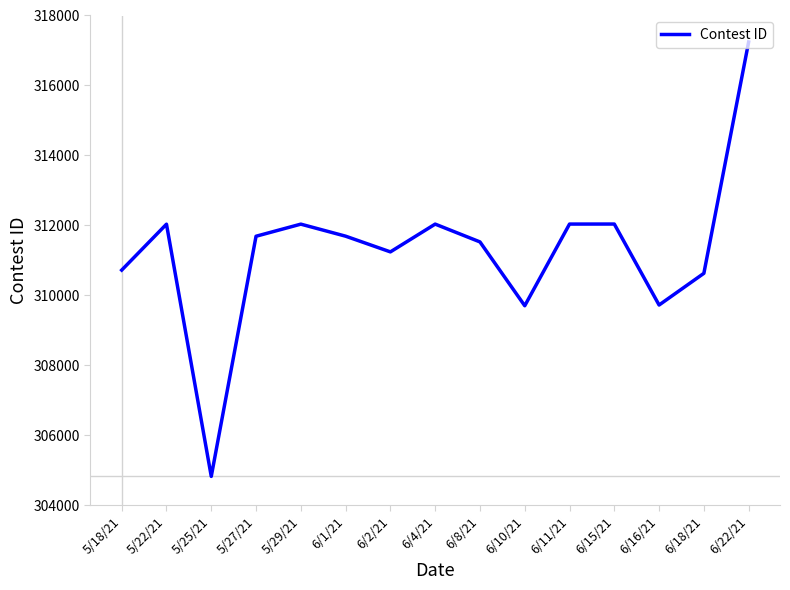

Where does the data first go above 311689?

5/22/21